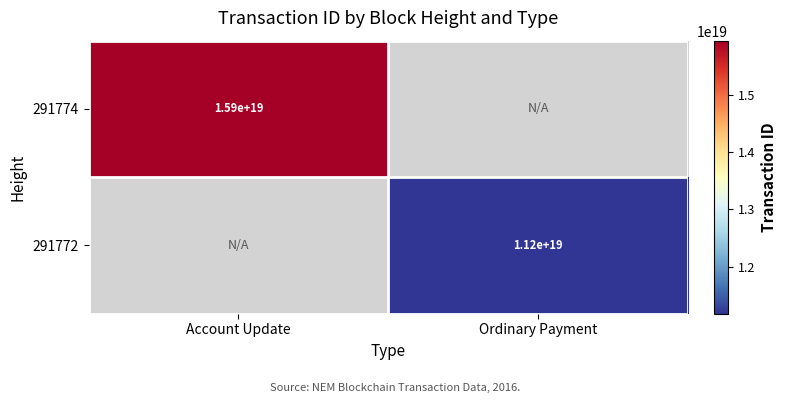

Is it true that 291774 equals 15900000000000000000 at Account Update?

True